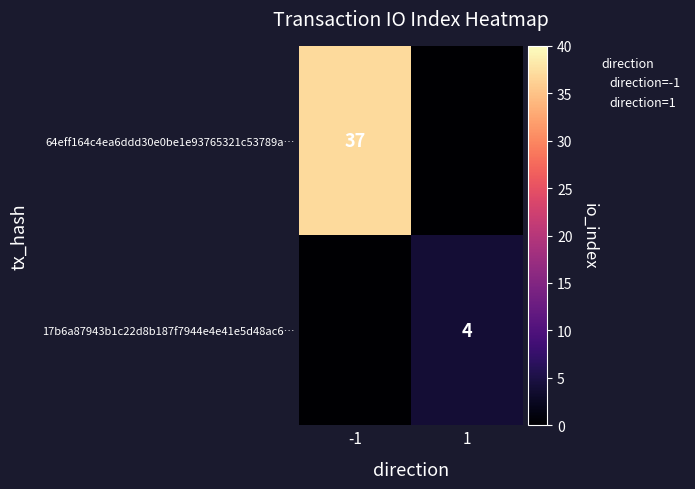

Count the 17b6a87943b1c22d8b187f7944e4e41e5d48ac6… values in the range 0 to 4.

2